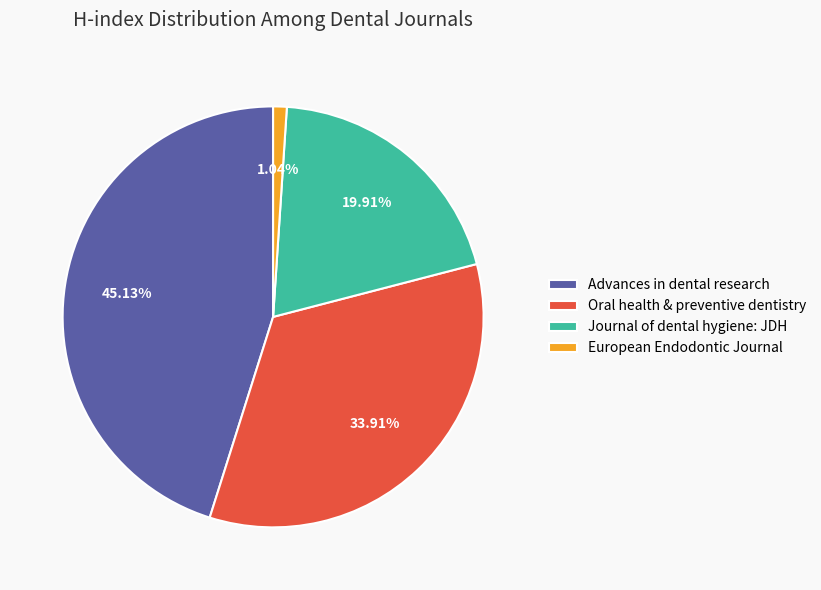

How many slices are in this pie chart?

4